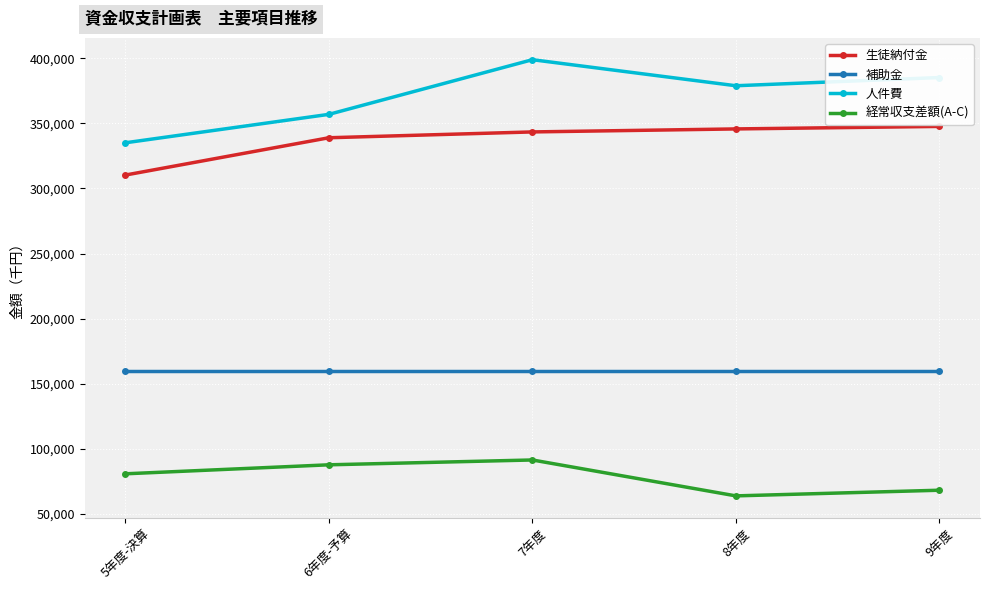

What value does the 人件費 series have at 5年度-決算, to the nearest 10?

335110